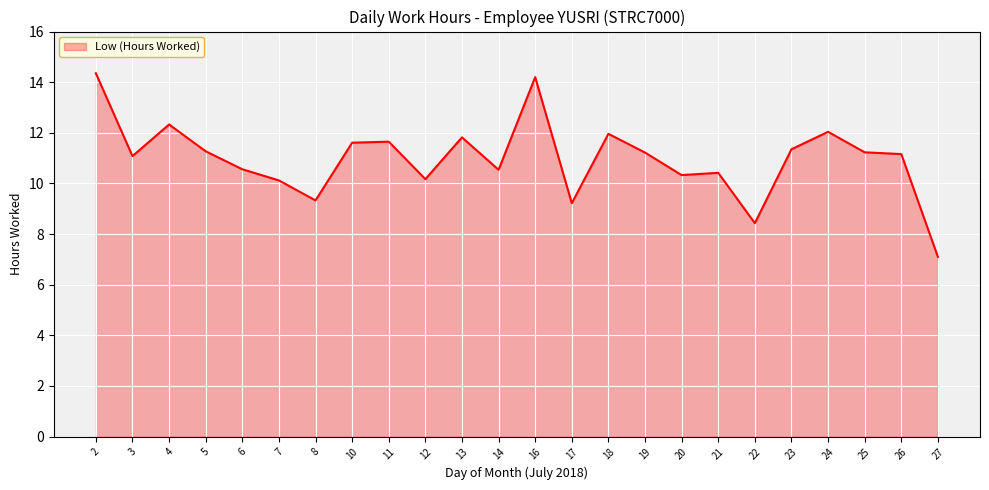

What is the minimum value shown in the chart?

7.1